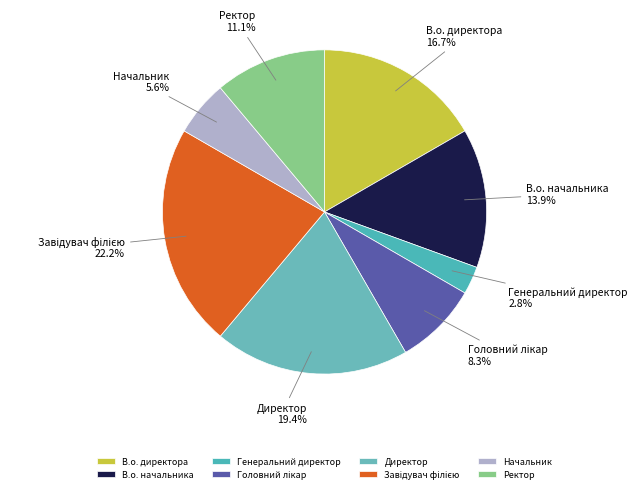

Is it true that Ректор is 25% of the pie?

False